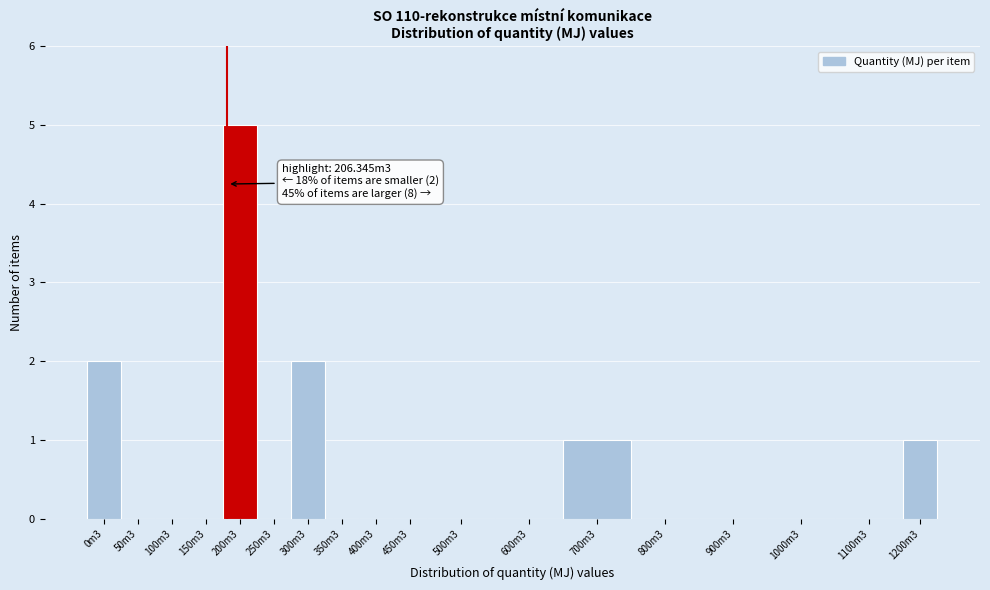

Reading left to right, extract all data points from this chart.

0m3=2	50m3=0	100m3=0	150m3=0	200m3=5	250m3=0	300m3=2	350m3=0	400m3=0	450m3=0	500m3=0	600m3=0	700m3=1	800m3=0	900m3=0	1000m3=0	1100m3=0	1200m3=1